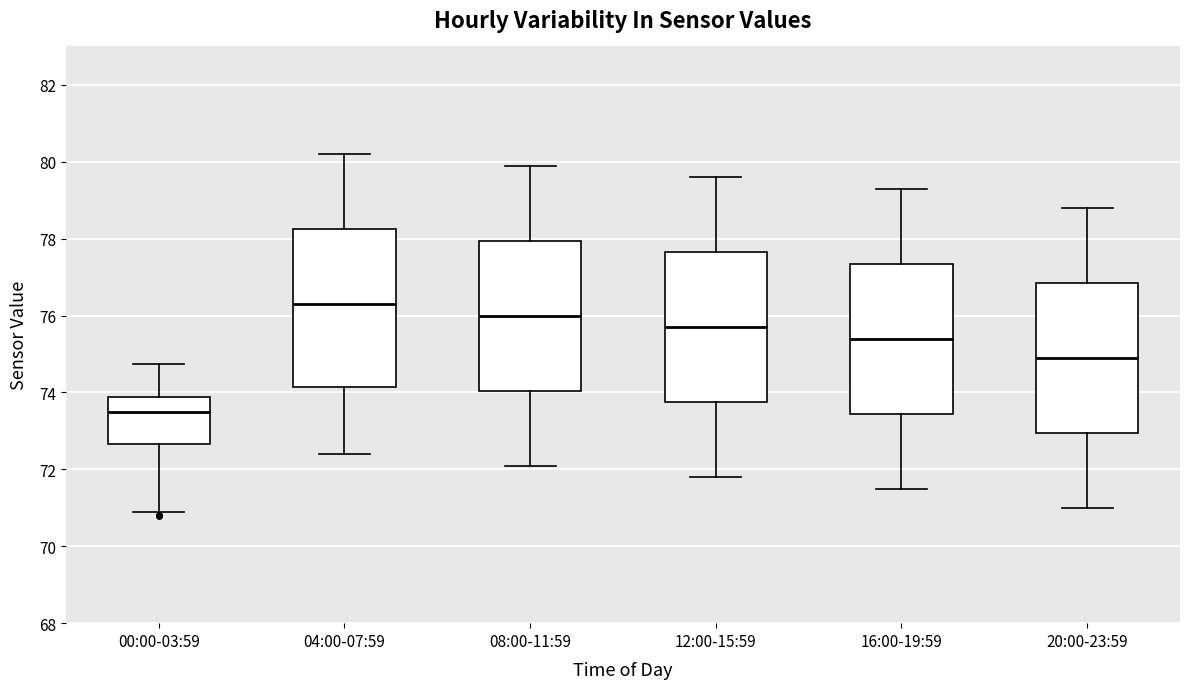

Reading left to right, read every box against the y-axis: the position of its median line, the range the box covers, and the ends of its whiskers. The values are not printed on the chart, so give them approximately, as read against the axis.

00:00-03:59: median 73.6, box 72.6 to 73.8, whiskers 71.0 to 74.8
04:00-07:59: median 76.4, box 74.2 to 78.2, whiskers 72.4 to 80.2
08:00-11:59: median 76.0, box 74.0 to 78.0, whiskers 72.2 to 80.0
12:00-15:59: median 75.8, box 73.8 to 77.6, whiskers 71.8 to 79.6
16:00-19:59: median 75.4, box 73.4 to 77.4, whiskers 71.6 to 79.4
20:00-23:59: median 75.0, box 73.0 to 76.8, whiskers 71.0 to 78.8